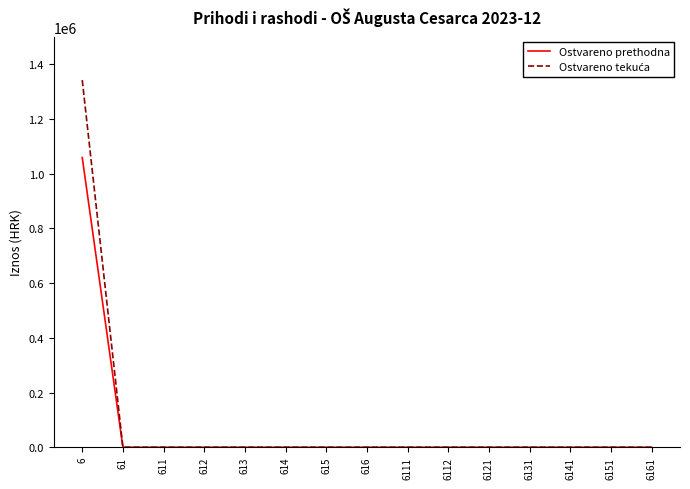

At which category is the sum across all series the highest?

6